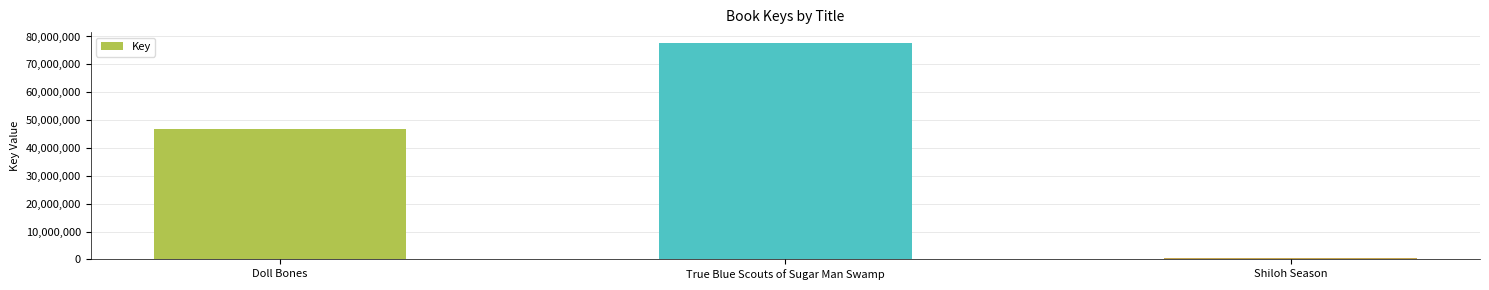

What is the approximate value at Shiloh Season, to the nearest 10?

336410